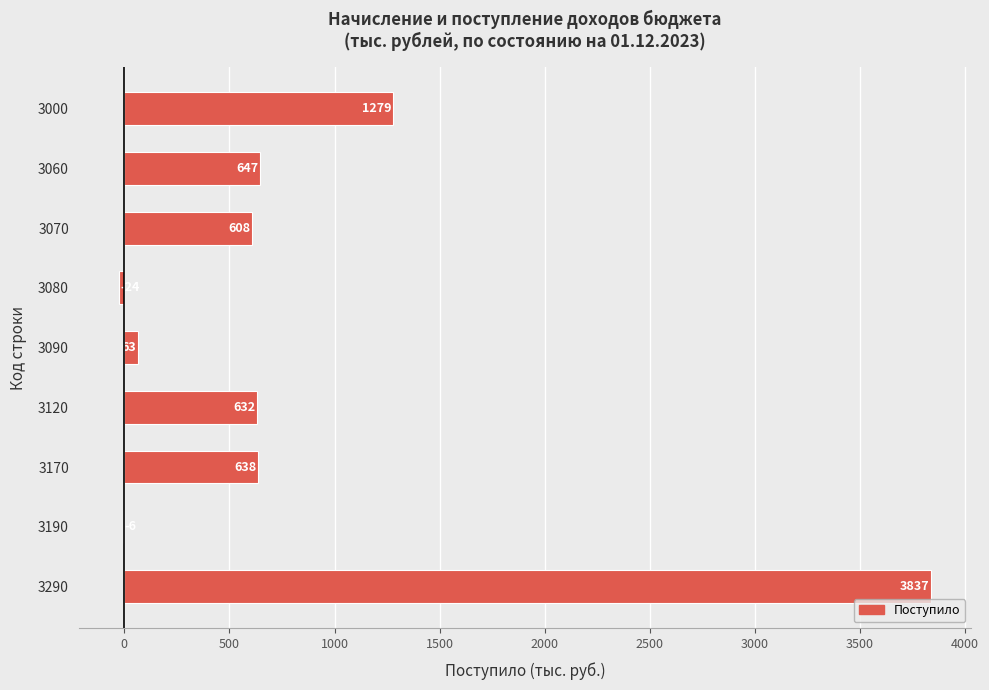

Reading top to bottom, transcribe all the data shown in this chart.

3000=1279	3060=647	3070=608	3080=-24	3090=63	3120=632	3170=638	3190=-6	3290=3837